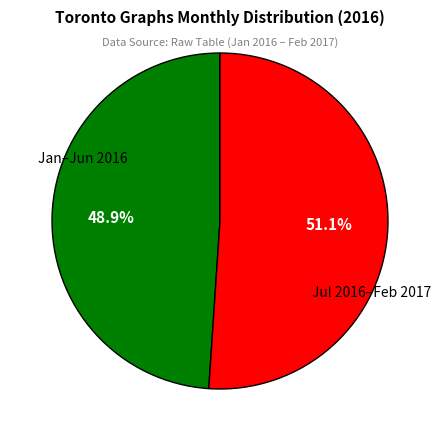

Does any single category account for the majority?

Yes